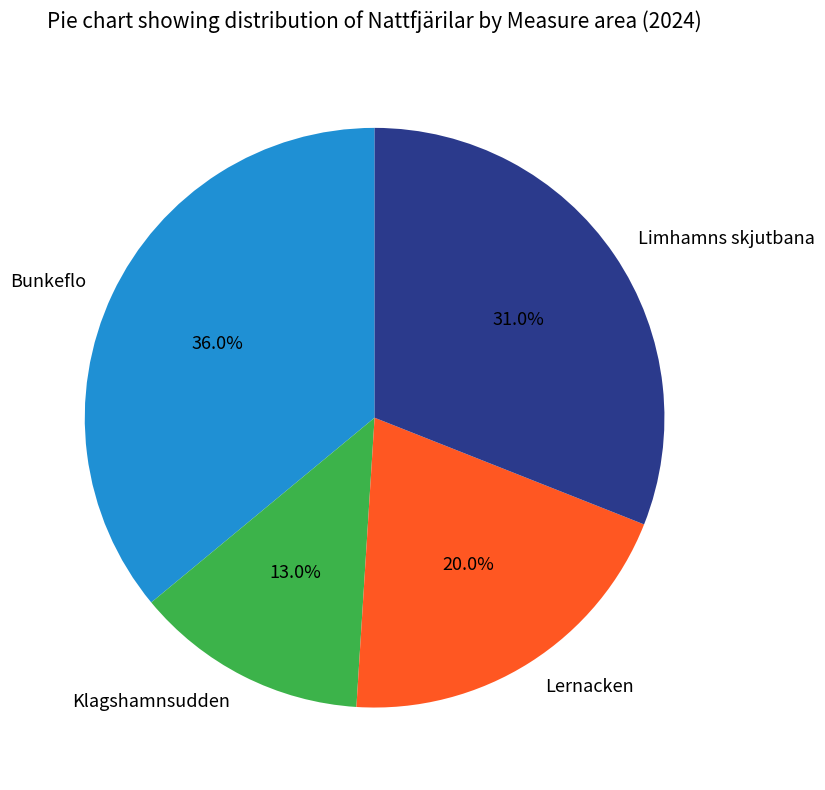

Is it true that Lernacken is 28% of the pie?

False